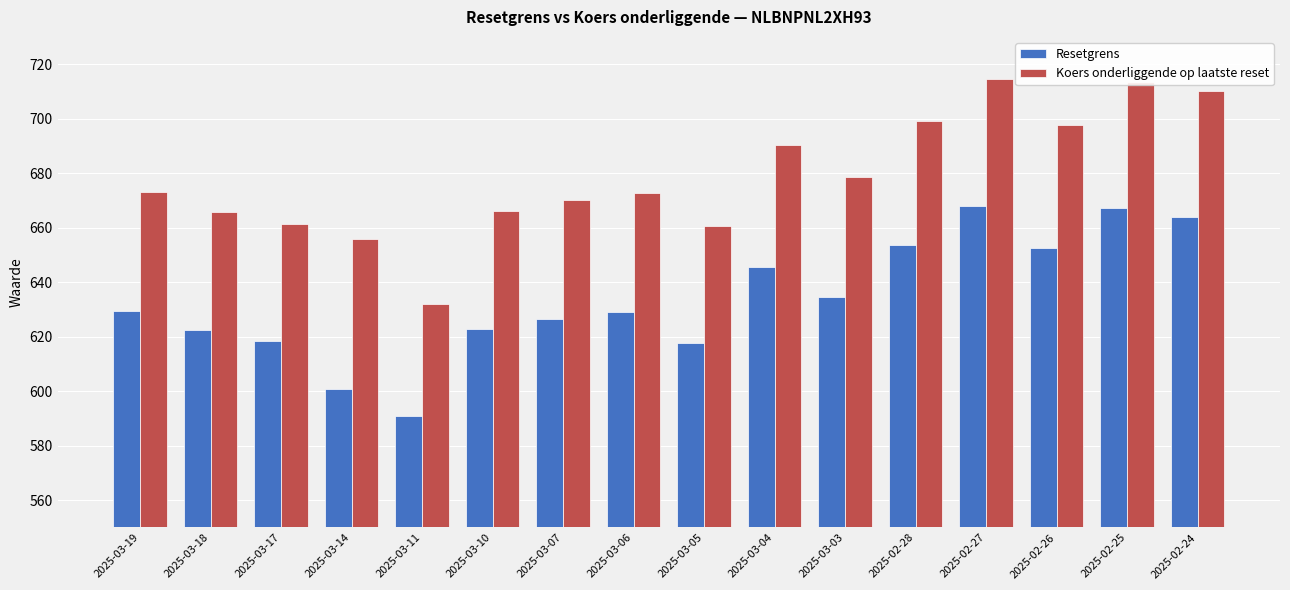

What is the label of the 11th bar from the right?

2025-03-10